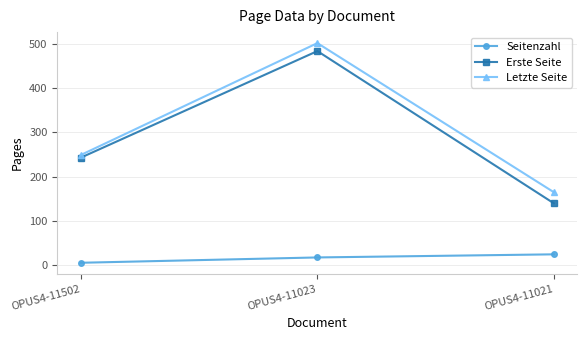

What is the difference between the highest and lowest values at OPUS4-11021?

140